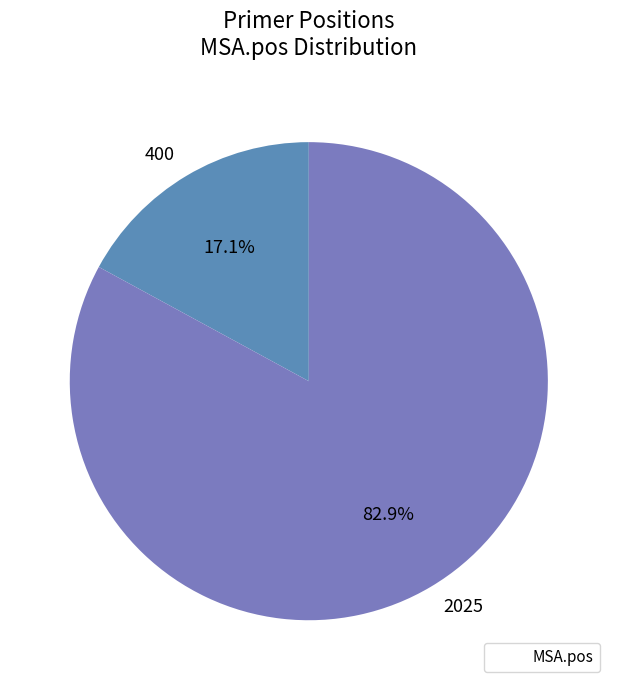

To the nearest percent, what is the combined percentage of 2025 and 400?

100%